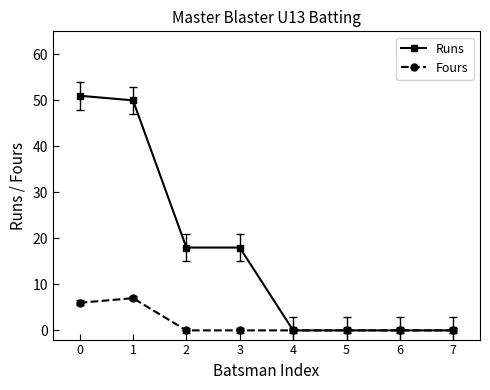

The value of Runs at 3 is 18. True or false?

True